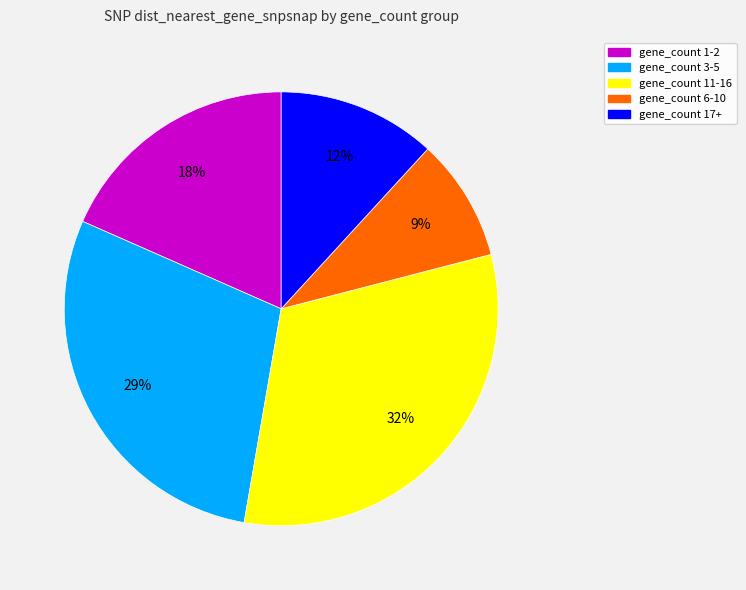

To the nearest percent, what is the difference between the largest and smallest slice percentages?

23%